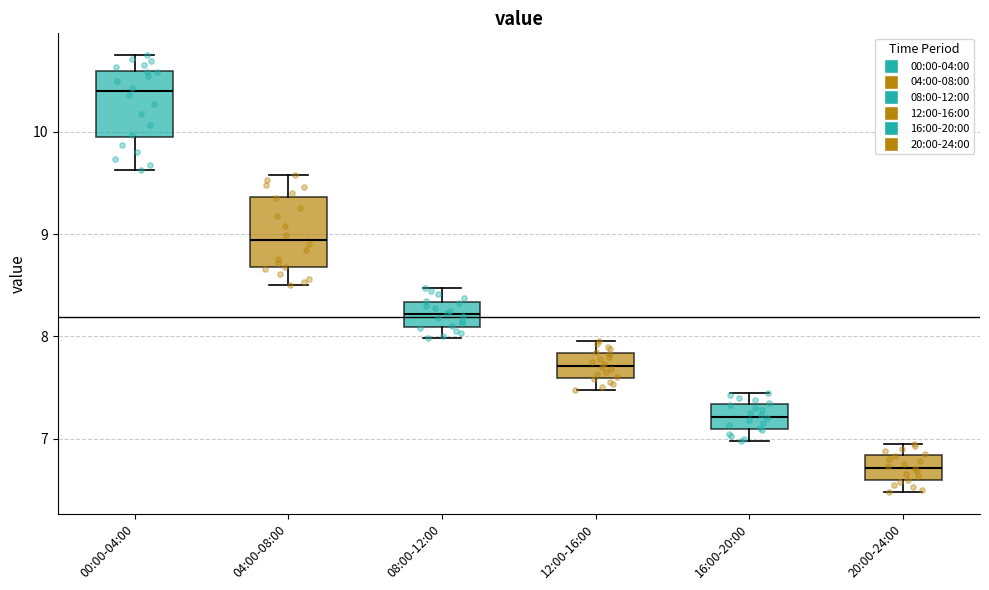

Where is the lower edge of the box for 16:00-20:00 on the y-axis? The values are not printed on the chart, so give them approximately, as read against the axis.

7.1